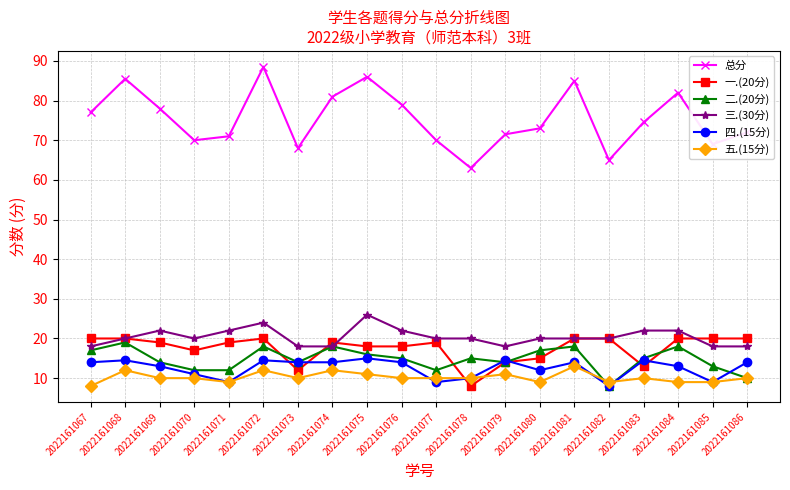

Reading right to left, transcribe all the data shown in this chart.

总分: 72.0	69.0	82.0	74.5	65.0	85.0	73.0	71.5	63.0	70.0	79.0	86.0	81.0	68.0	88.5	71.0	70.0	78.0	85.5	77.0
一.(20分): 20.0	20.0	20.0	13.0	20.0	20.0	15.0	14.0	8.0	19.0	18.0	18.0	19.0	12.0	20.0	19.0	17.0	19.0	20.0	20.0
二.(20分): 10.0	13.0	18.0	15.0	8.0	18.0	17.0	14.0	15.0	12.0	15.0	16.0	18.0	14.0	18.0	12.0	12.0	14.0	19.0	17.0
三.(30分): 18.0	18.0	22.0	22.0	20.0	20.0	20.0	18.0	20.0	20.0	22.0	26.0	18.0	18.0	24.0	22.0	20.0	22.0	20.0	18.0
四.(15分): 14.0	9.0	13.0	14.5	8.0	14.0	12.0	14.5	10.0	9.0	14.0	15.0	14.0	14.0	14.5	9.0	11.0	13.0	14.5	14.0
五.(15分): 10.0	9.0	9.0	10.0	9.0	13.0	9.0	11.0	10.0	10.0	10.0	11.0	12.0	10.0	12.0	9.0	10.0	10.0	12.0	8.0